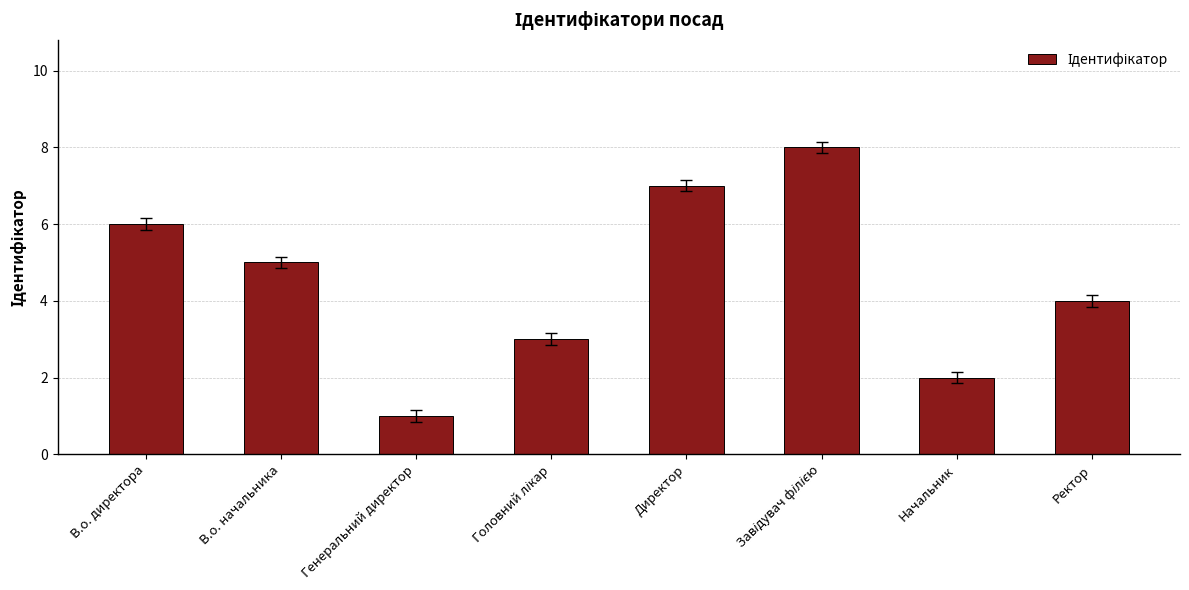

Reading right to left, list all the values displayed in this chart.

4	2	8	7	3	1	5	6